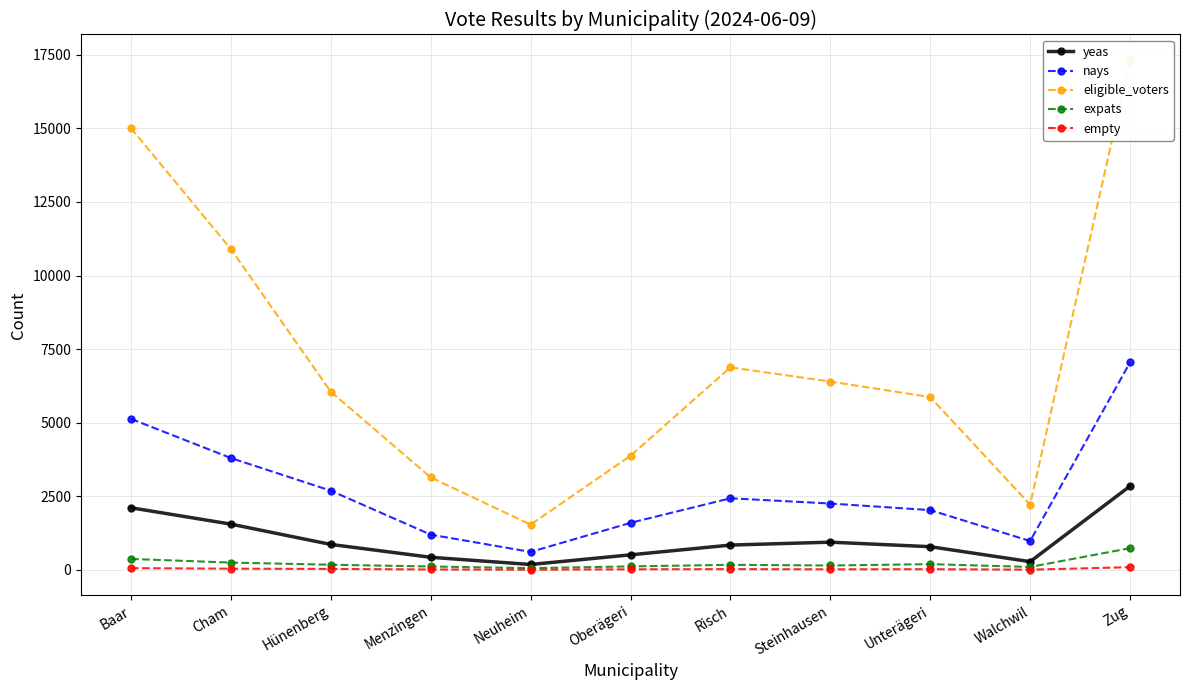

What are all the series names shown in the legend?

yeas, nays, eligible_voters, expats, empty